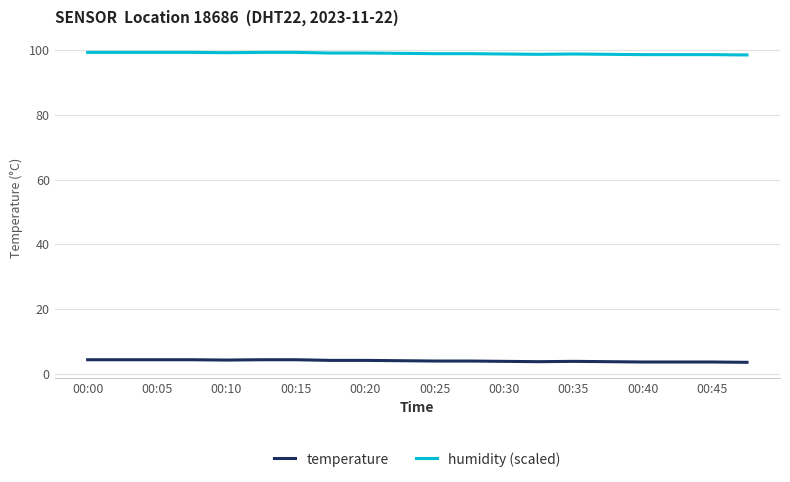

Rank the series by their average value, from highest to lowest.

humidity (scaled), temperature